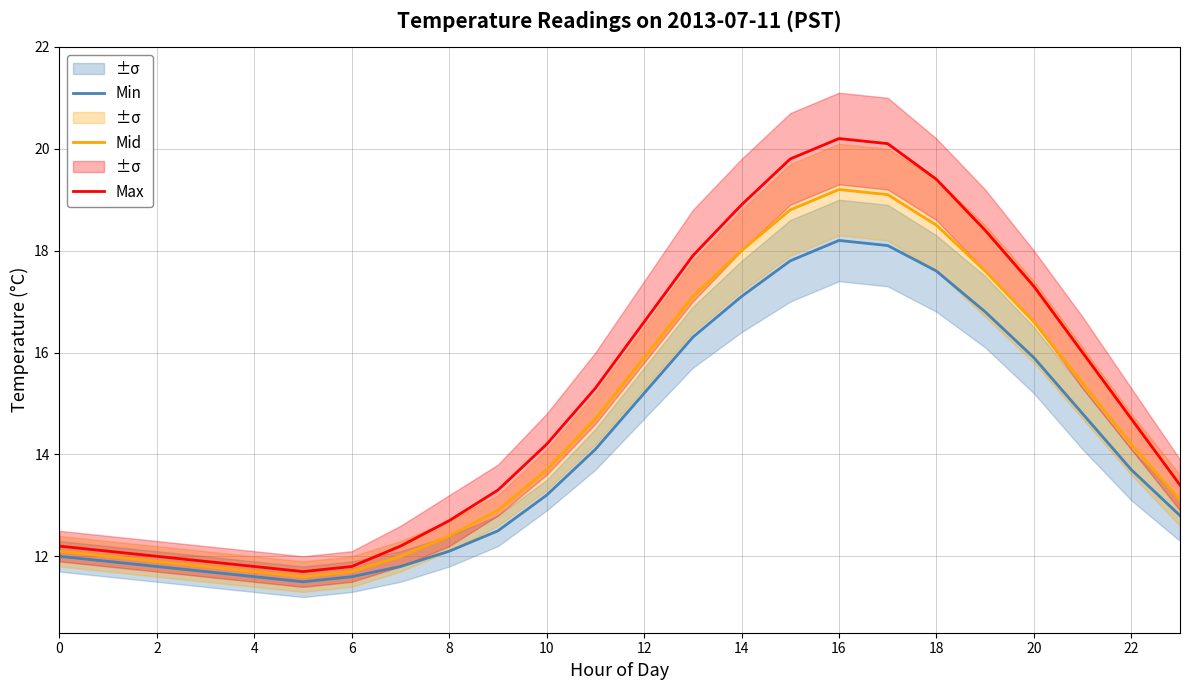

The Min series shows 29.0 at 18. True or false?

False